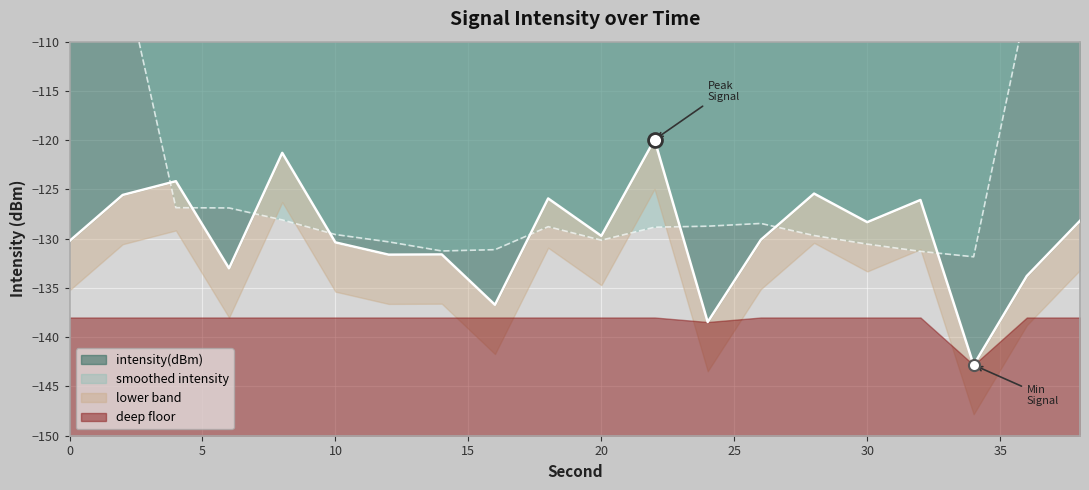

List the labels in order of value, smallest first.

34, 24, 16, 36, 6, 12, 14, 10, 0, 26, 20, 30, 38, 32, 18, 2, 28, 4, 8, 22